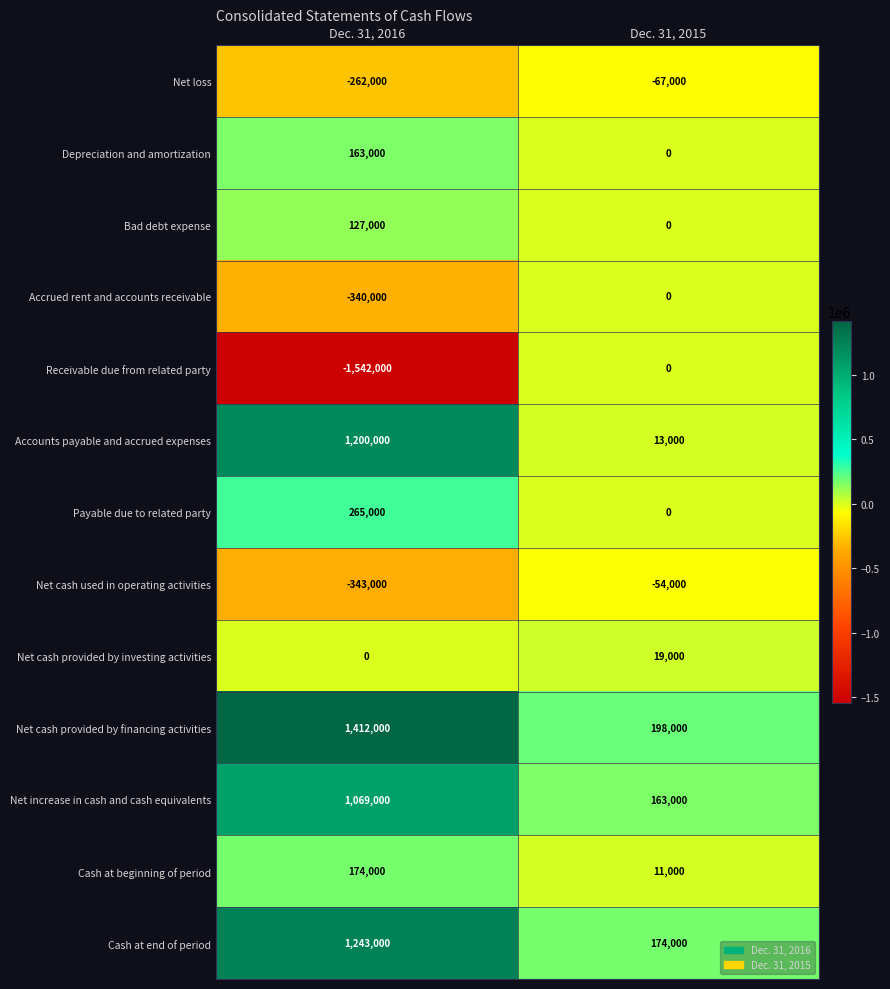

Which category has the highest value in the Bad debt expense series?

Dec. 31, 2016